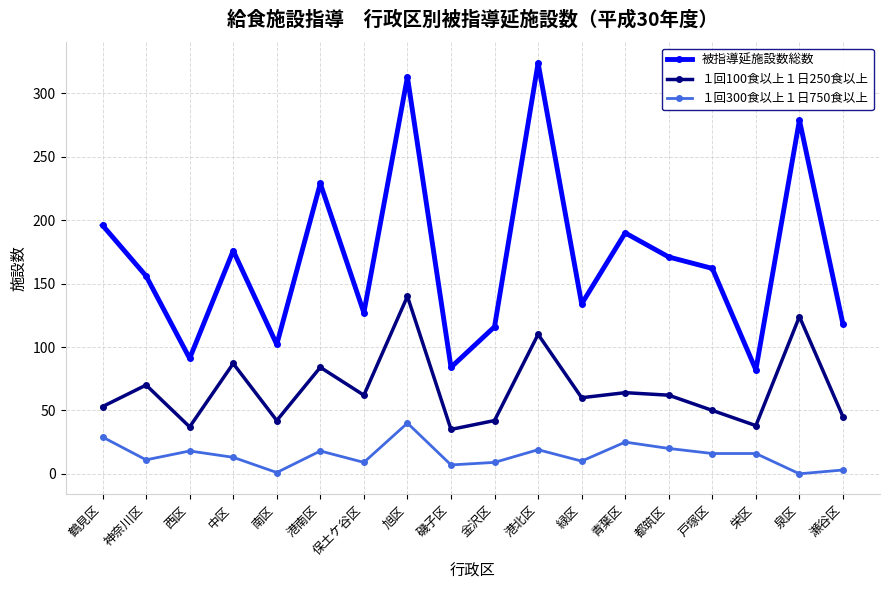

Count the number of data series in this chart.

3